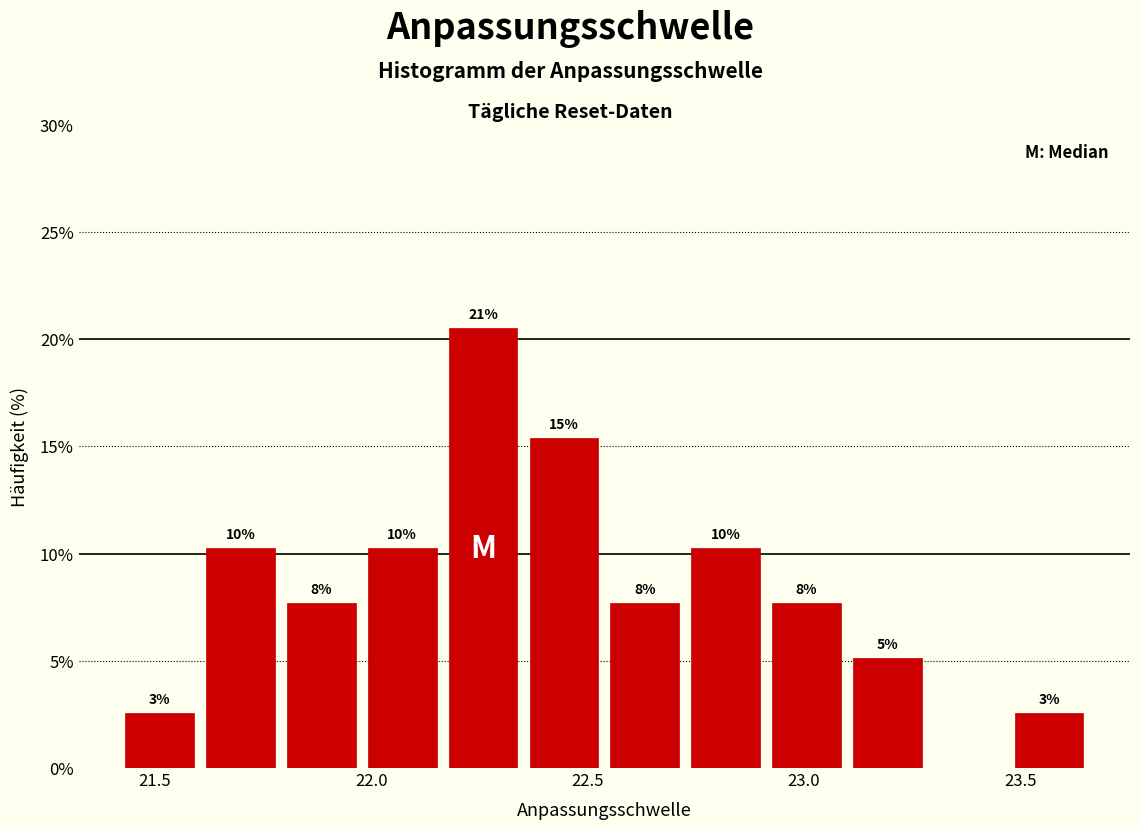

Read against the x-axis, roughly where is the centre of the tallest bar?

22.25